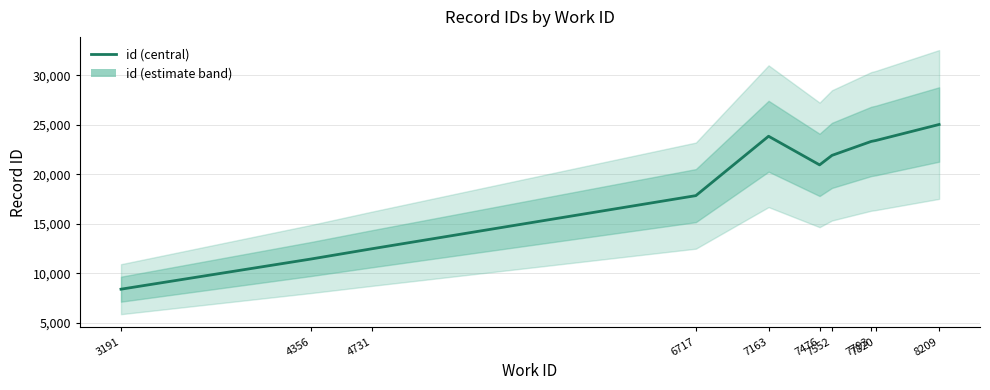

How many values are below 21930?

5